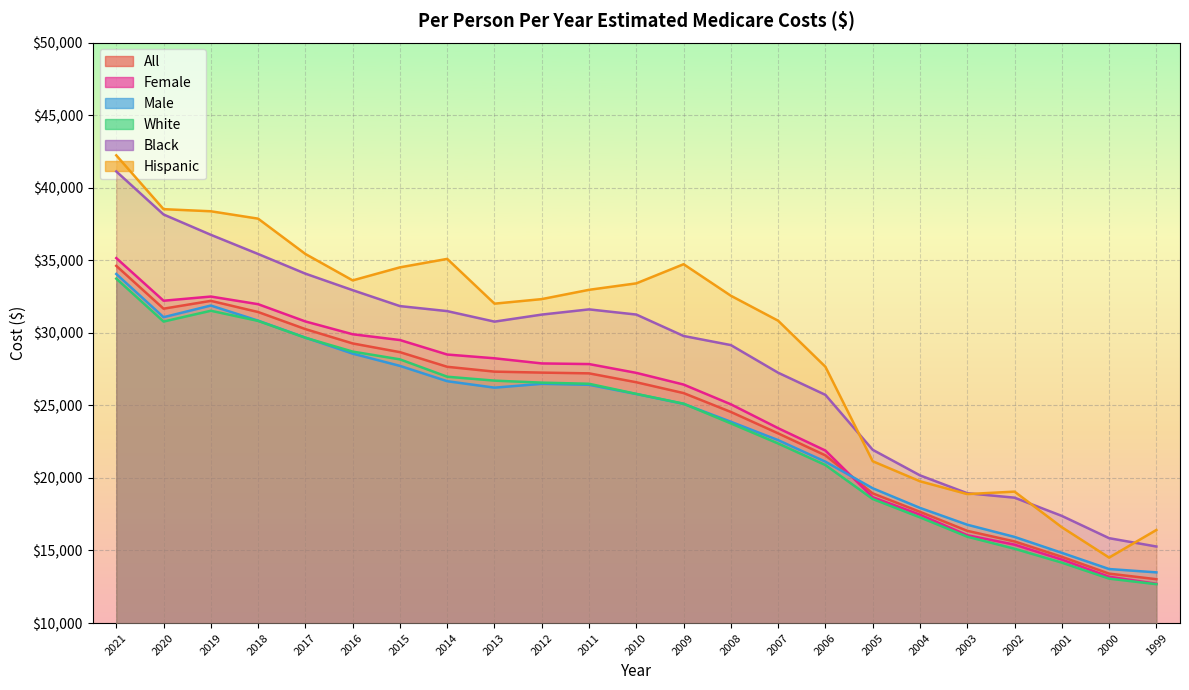

What is the lowest value of the Male series?

13493